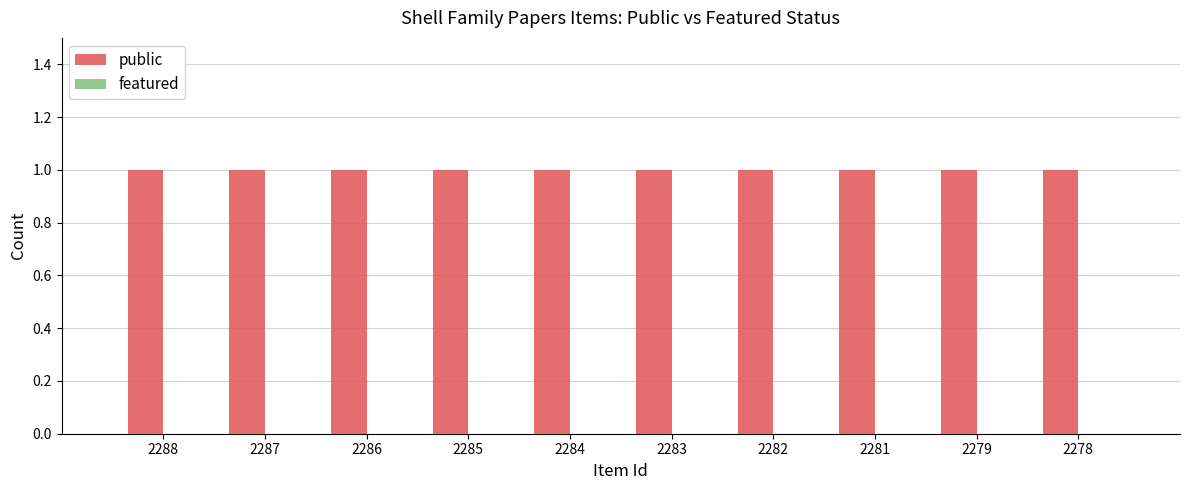

Which series has the largest total across all categories?

public